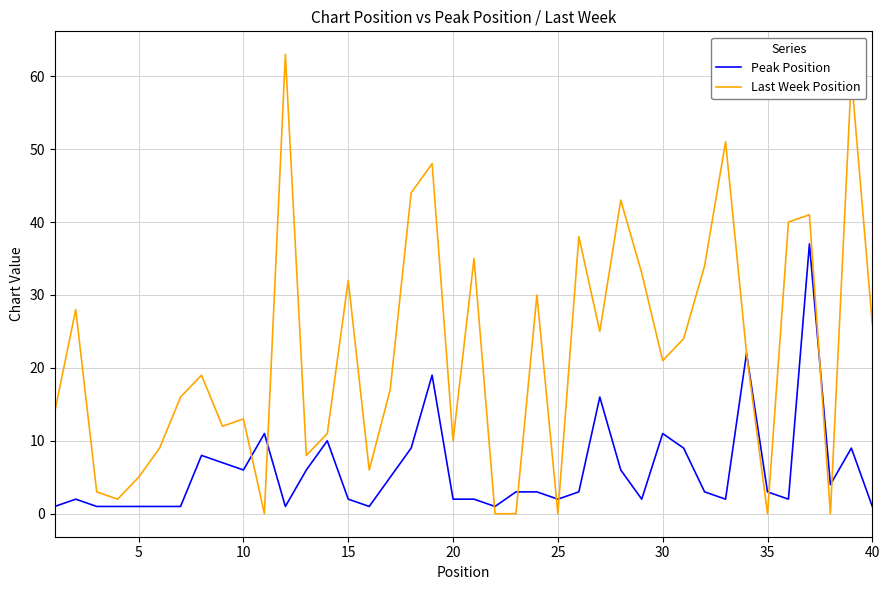

List the series in order of their overall mean, lowest first.

Peak Position, Last Week Position